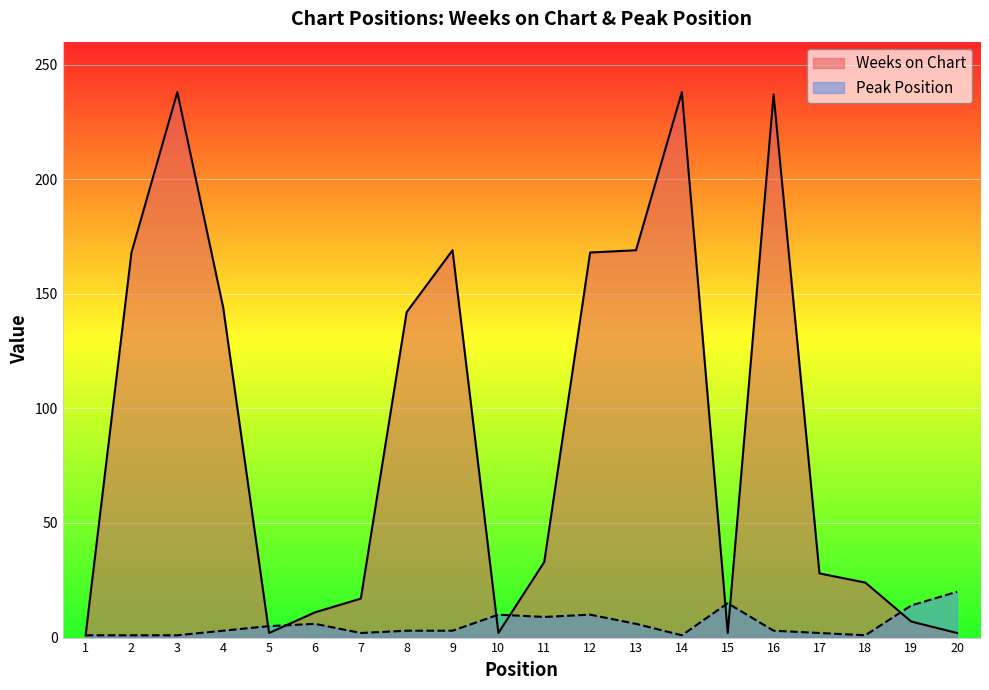

Does the chart display data point markers on the line(s)?

No